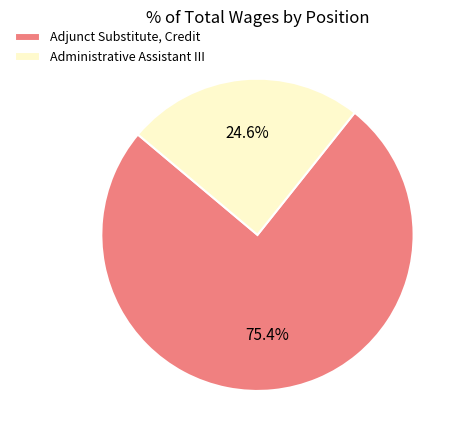

How many segments does this pie chart have?

2